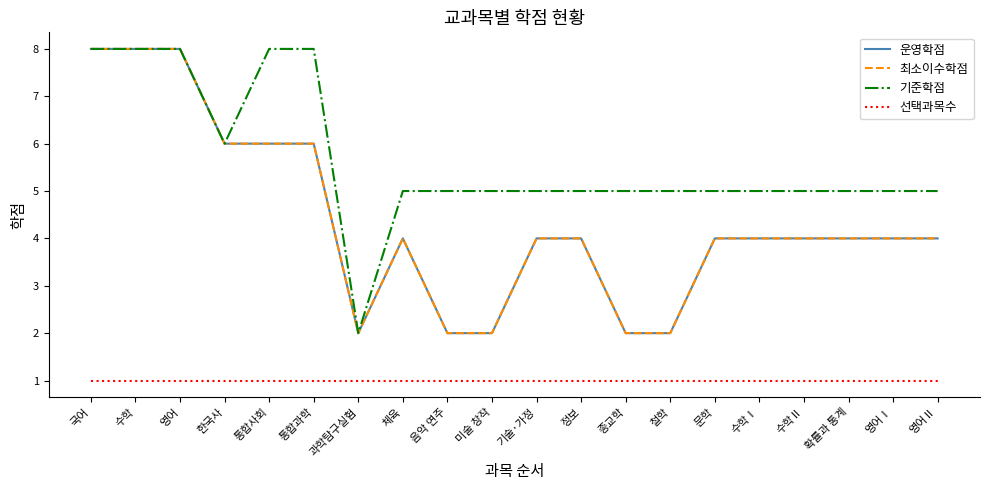

Is this an area chart (filled region under the line)?

No